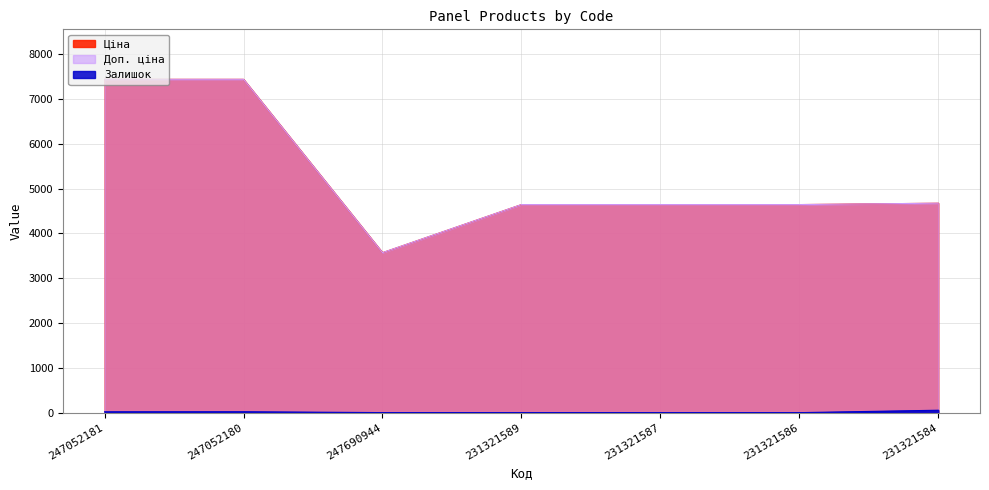

Is the value of Ціна at 247690944 greater than the value of Залишок at 247690944?

Yes